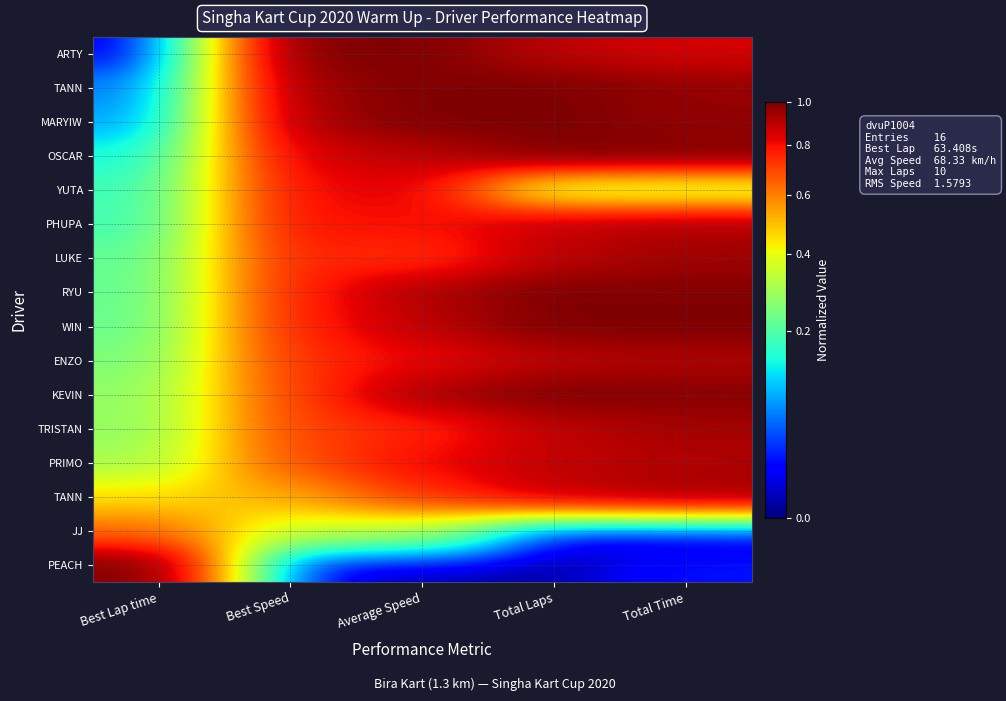

What is the total value across all series at Best Speed?

11.3